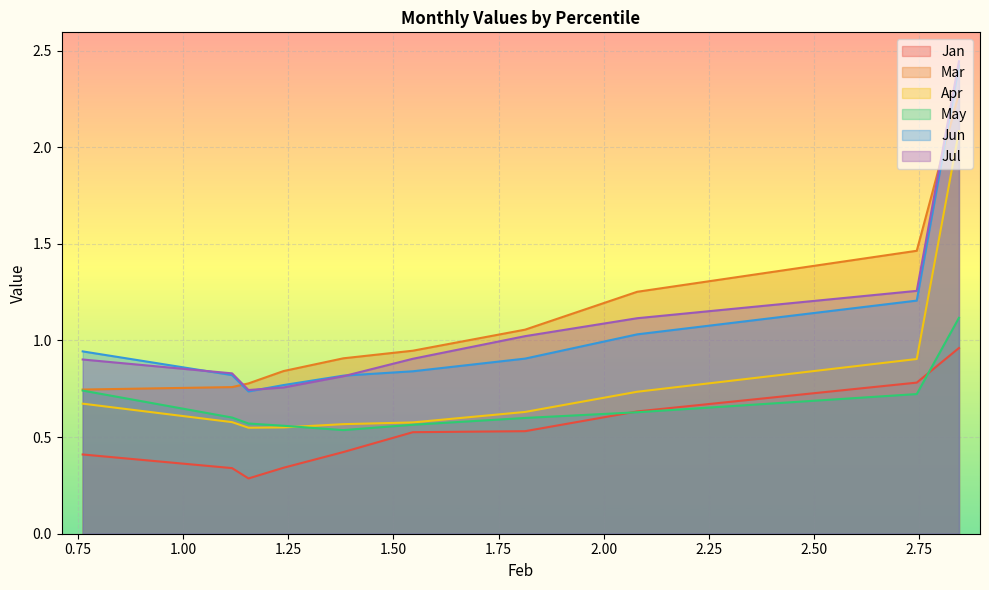

How many distinct data groups are displayed?

6